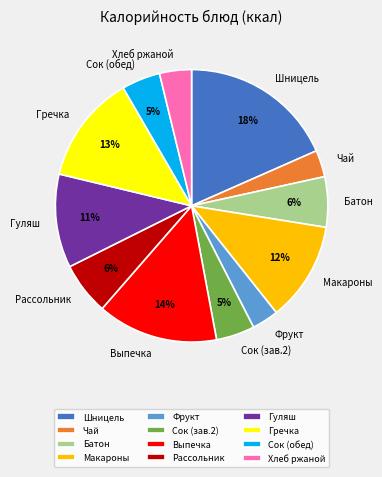

Is there a majority slice in this chart?

No